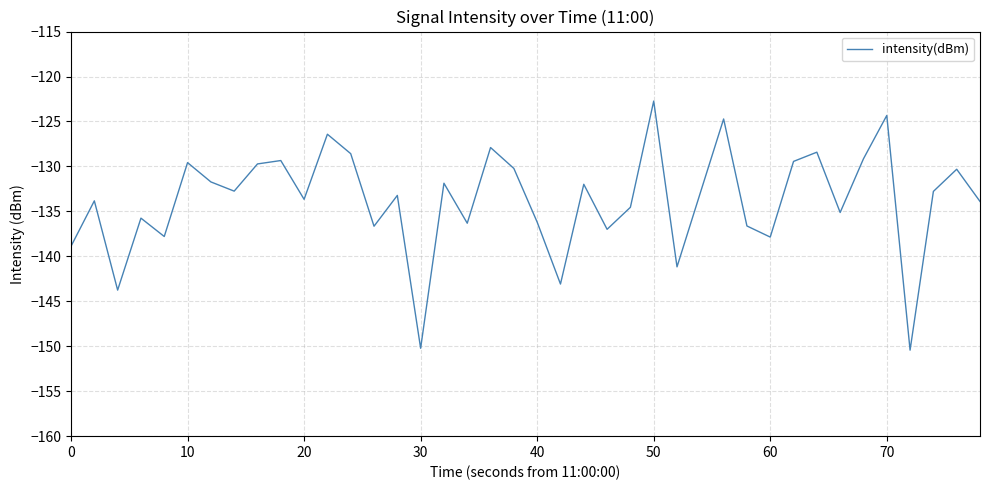

What is the greatest value displayed?

-122.7